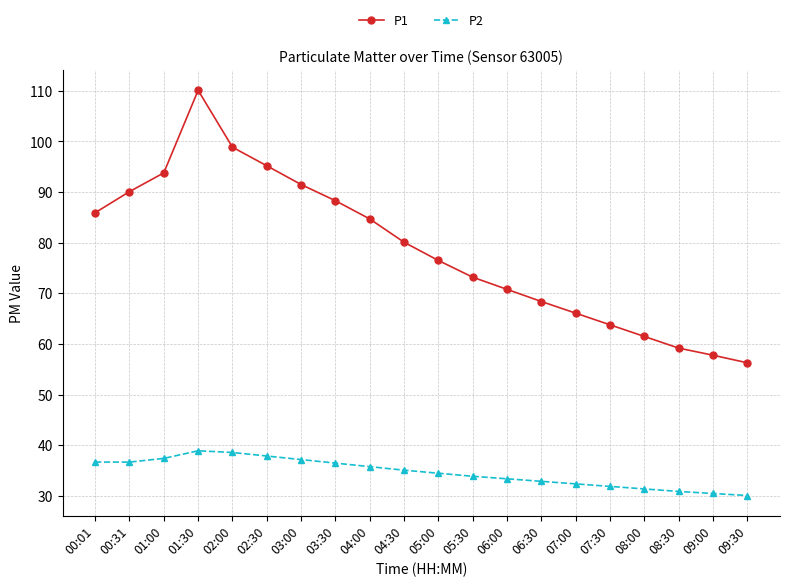

True or false: P2 and P1 cross at least once.

False